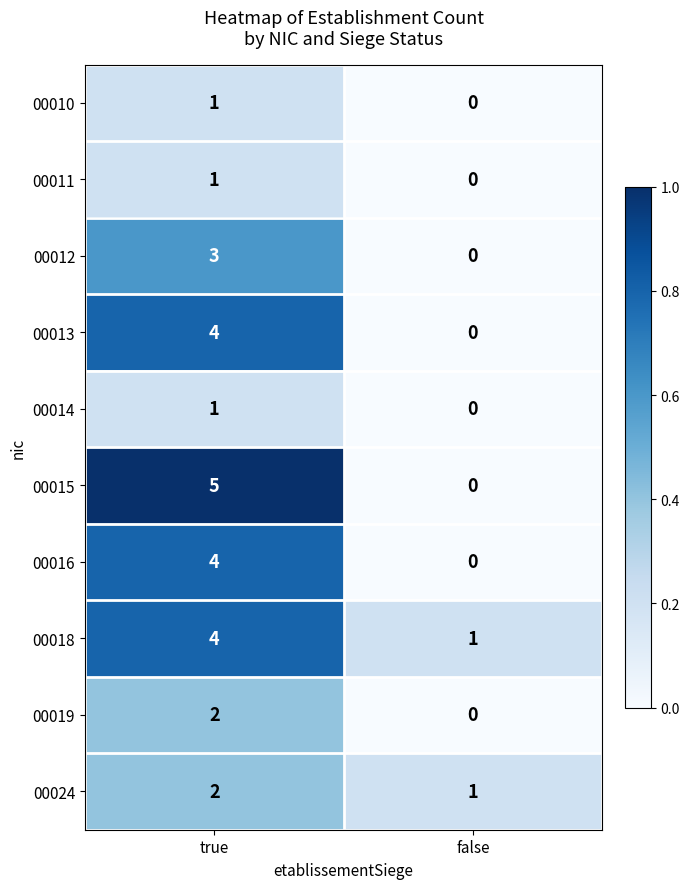

What is the sum of all 00012 values?

3